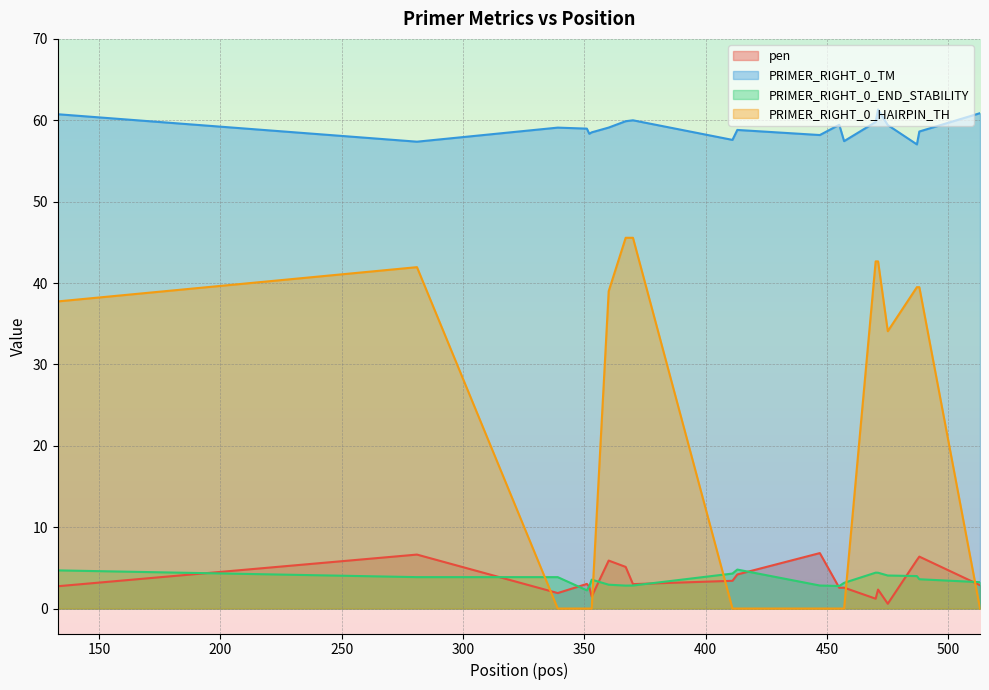

Where is the first local maximum for PRIMER_RIGHT_0_HAIRPIN_TH?

281